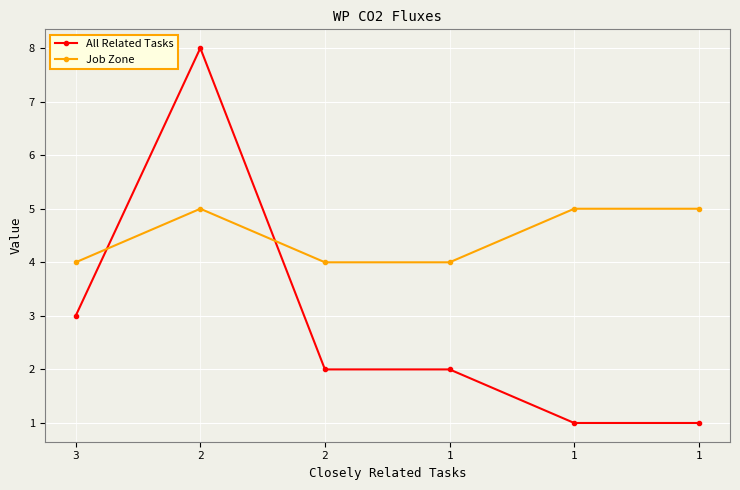

Reading right to left, transcribe all the data shown in this chart.

All Related Tasks: 1=1	1=1	1=2	2=2	2=8	3=3
Job Zone: 1=5	1=5	1=4	2=4	2=5	3=4